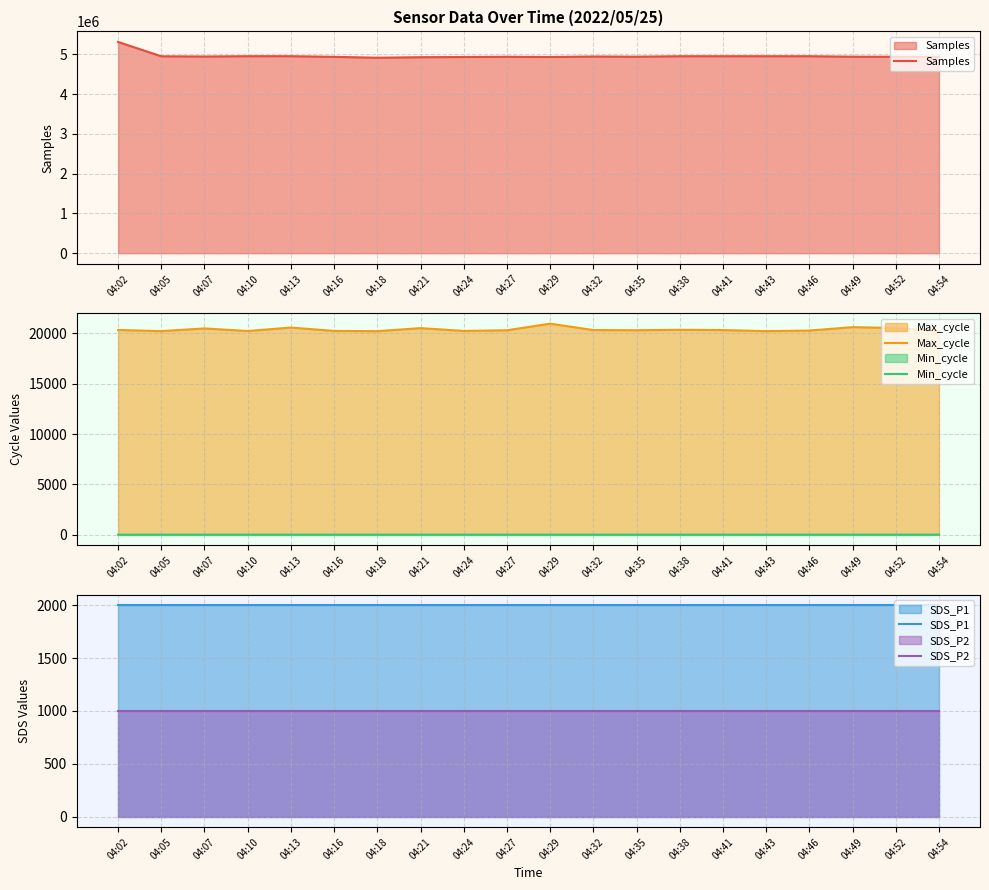

Which category has the lowest value in the Max_cycle series?

04:18